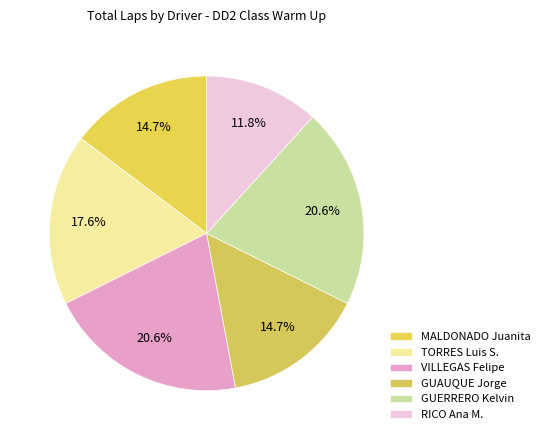

Count the number of slices in the pie.

6